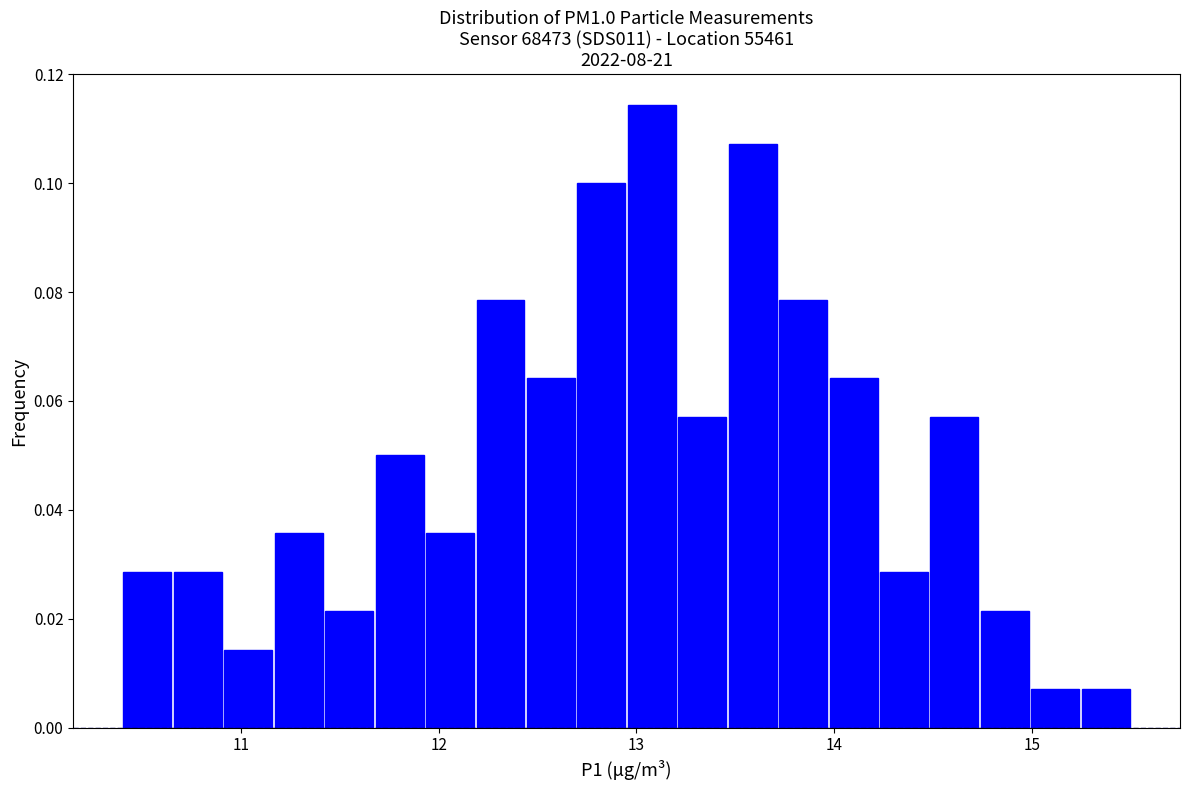

Around what value on the x-axis is the tallest bar? Give the approximate position of its centre, as read against the axis.

13.1